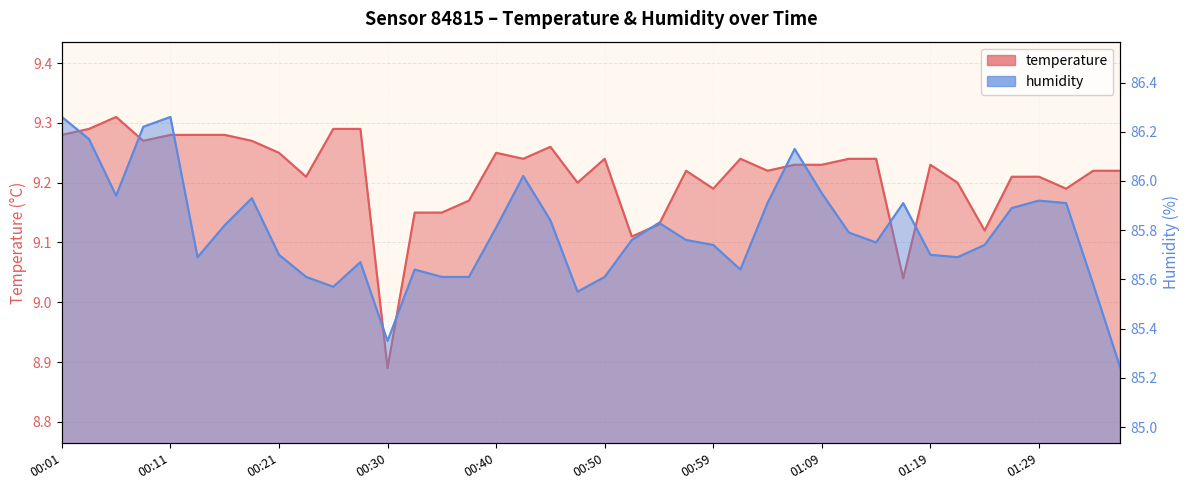

How many interior local valleys does the humidity series have?

8